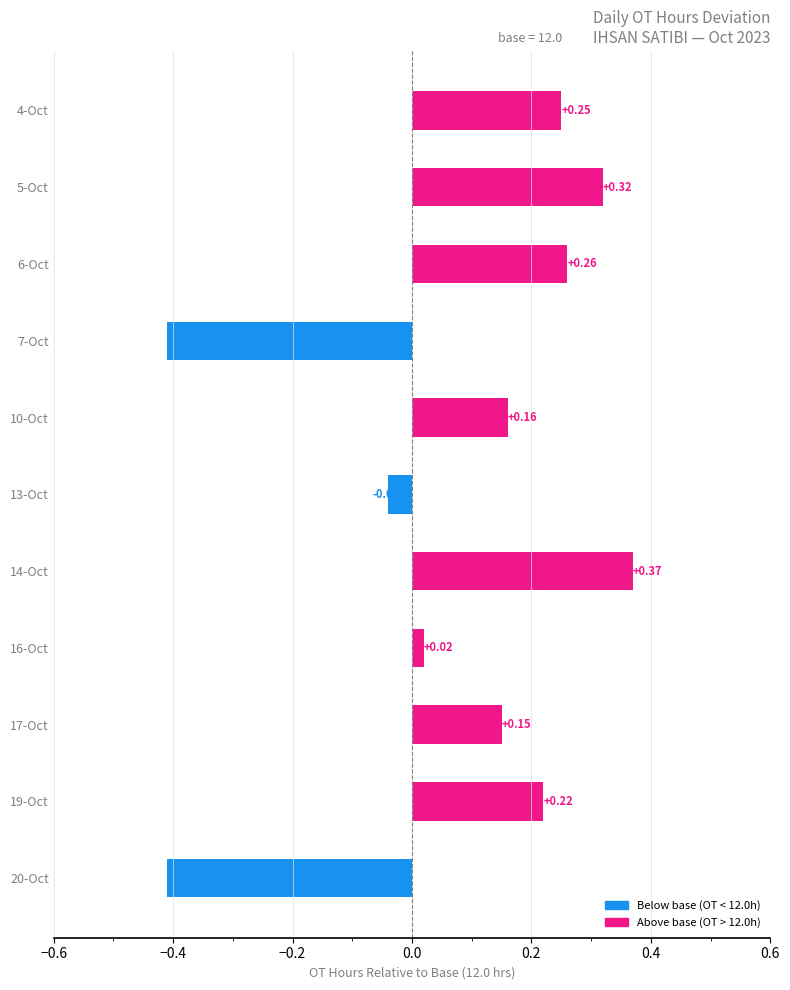

What is the difference between the maximum and second lowest values?

0.8